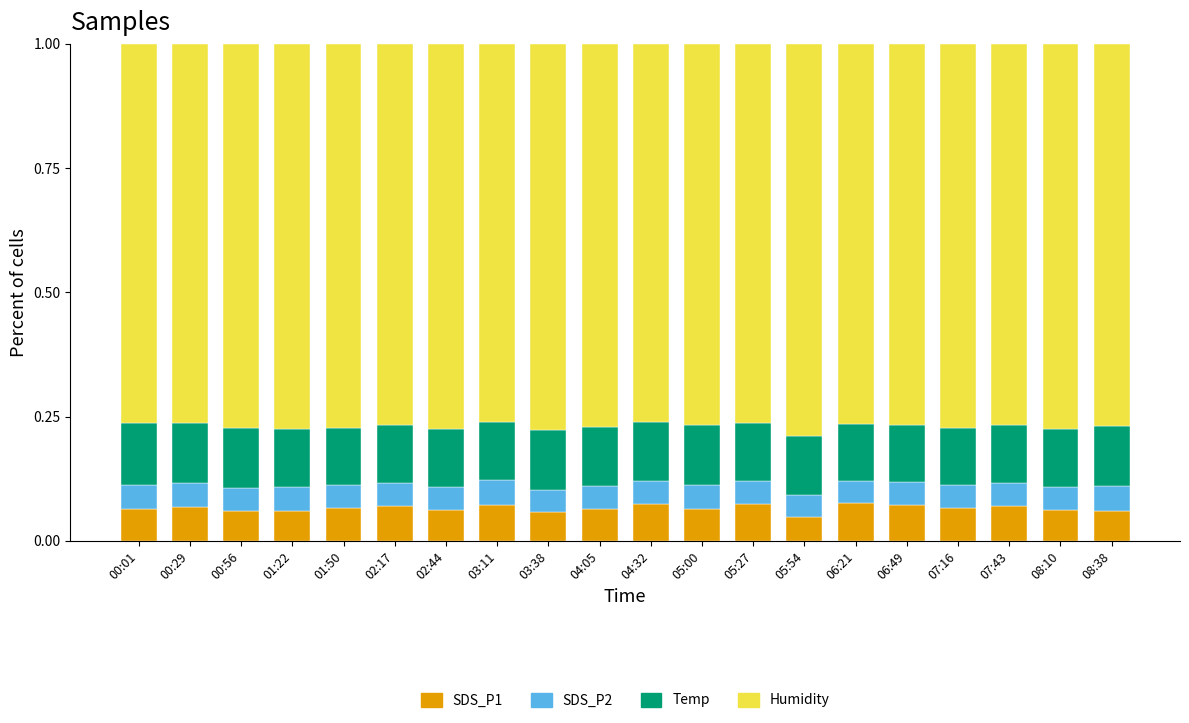

Count the SDS_P1 values in the range 0 to 1.

20